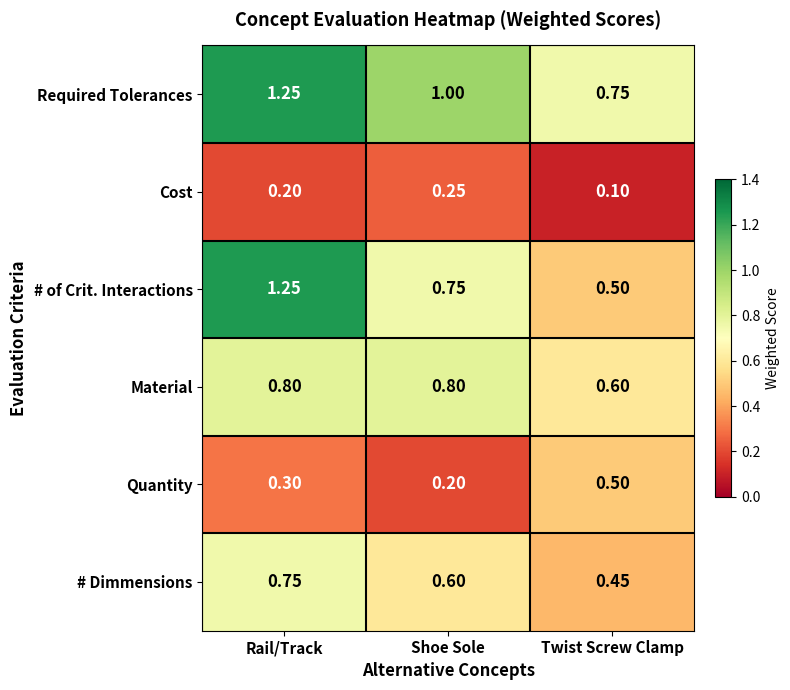

At which category does the chart reach its minimum across all series?

Twist Screw Clamp